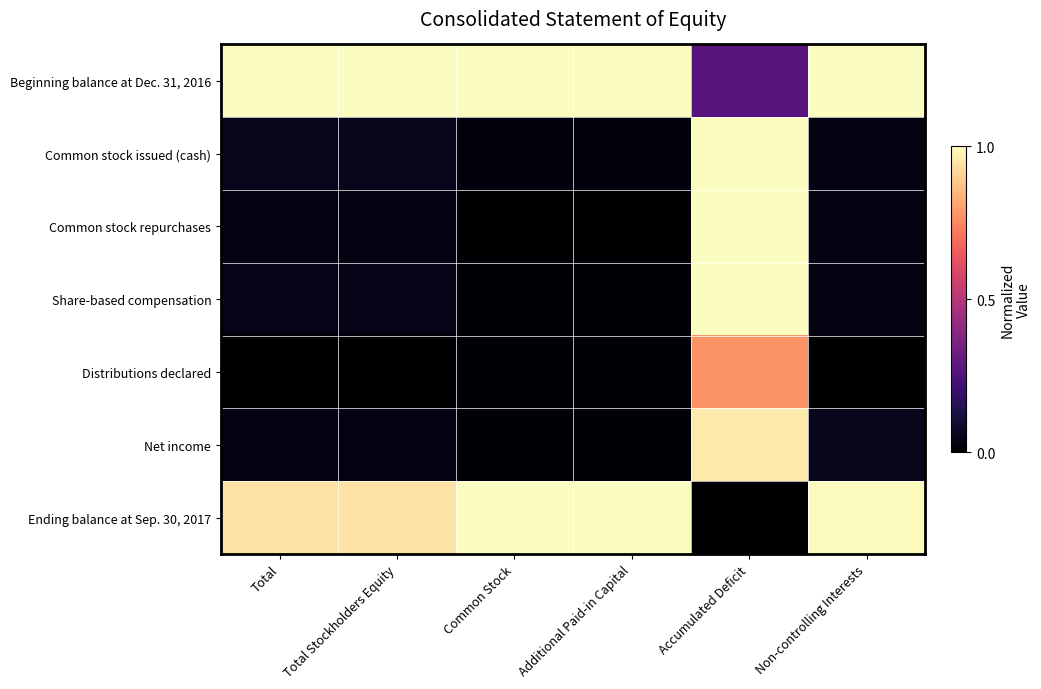

Which has a higher value, Accumulated Deficit or Total?

Total